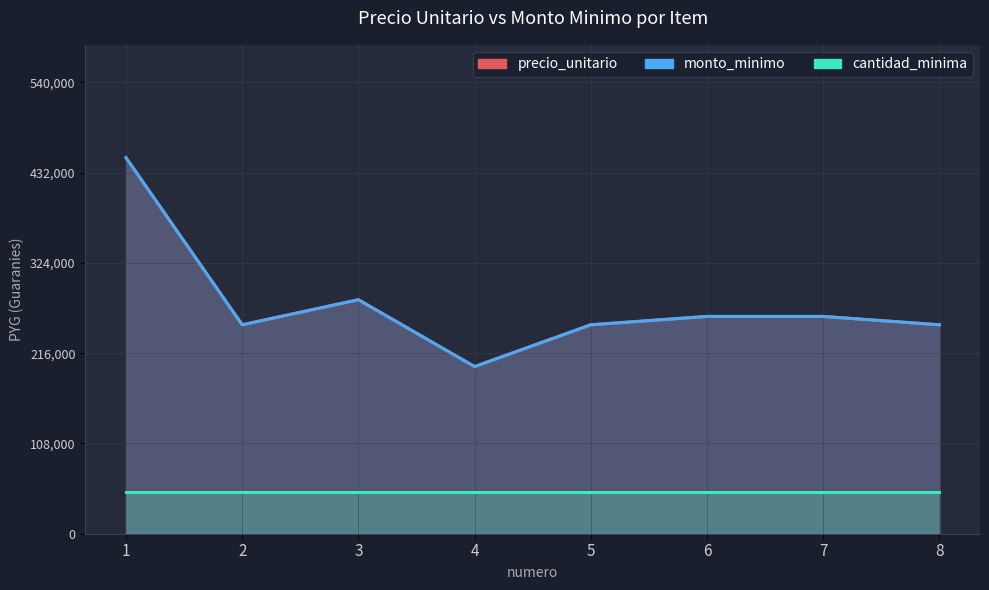

True or false: cantidad_minima and monto_minimo intersect in this chart.

False